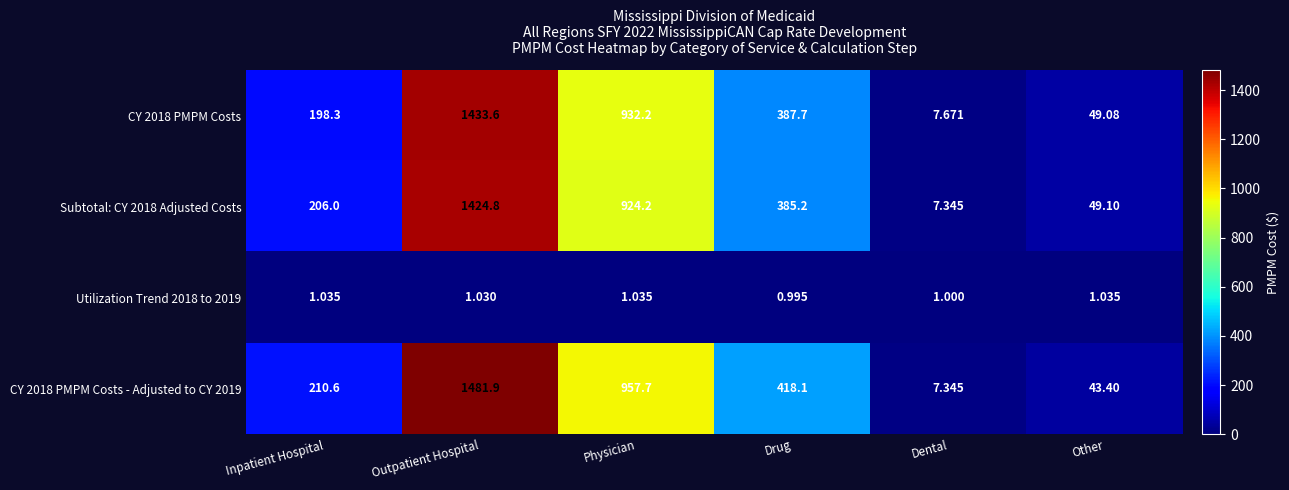

How many distinct data groups are displayed?

4